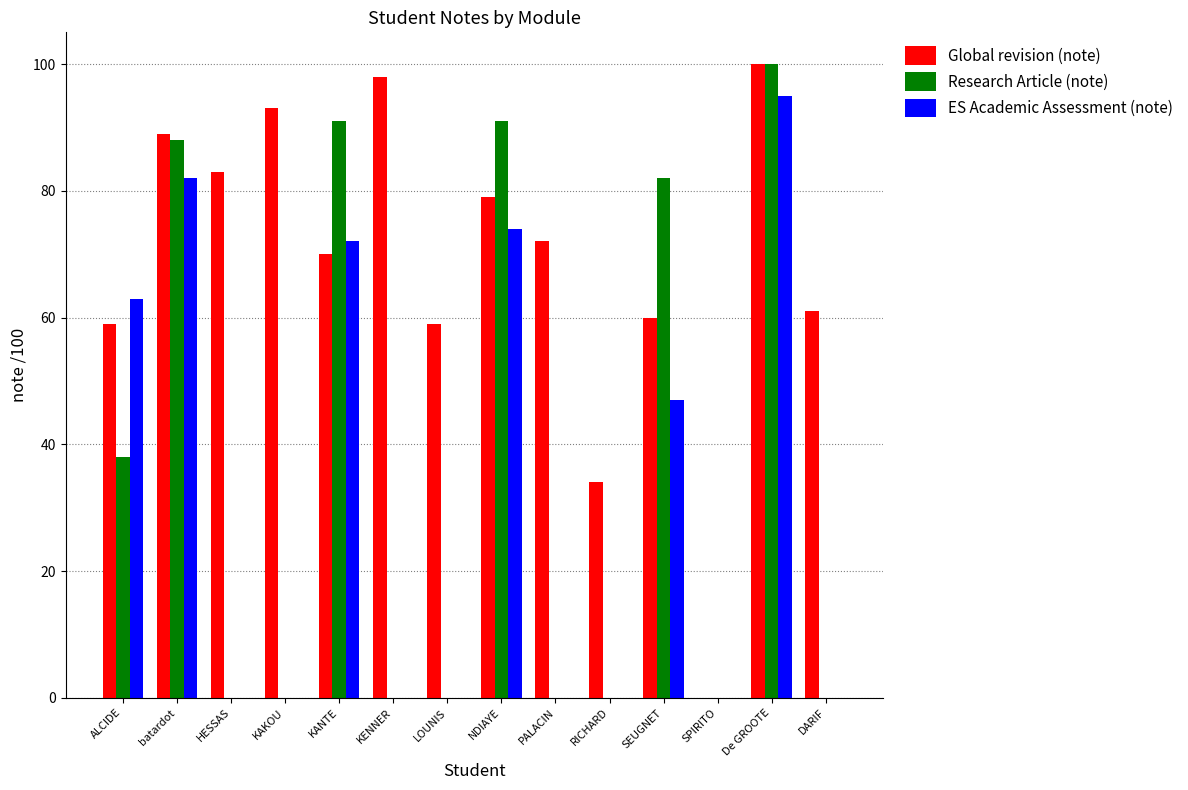

What is the difference between the Research Article (note) values at SEUGNET and KANTE?

9